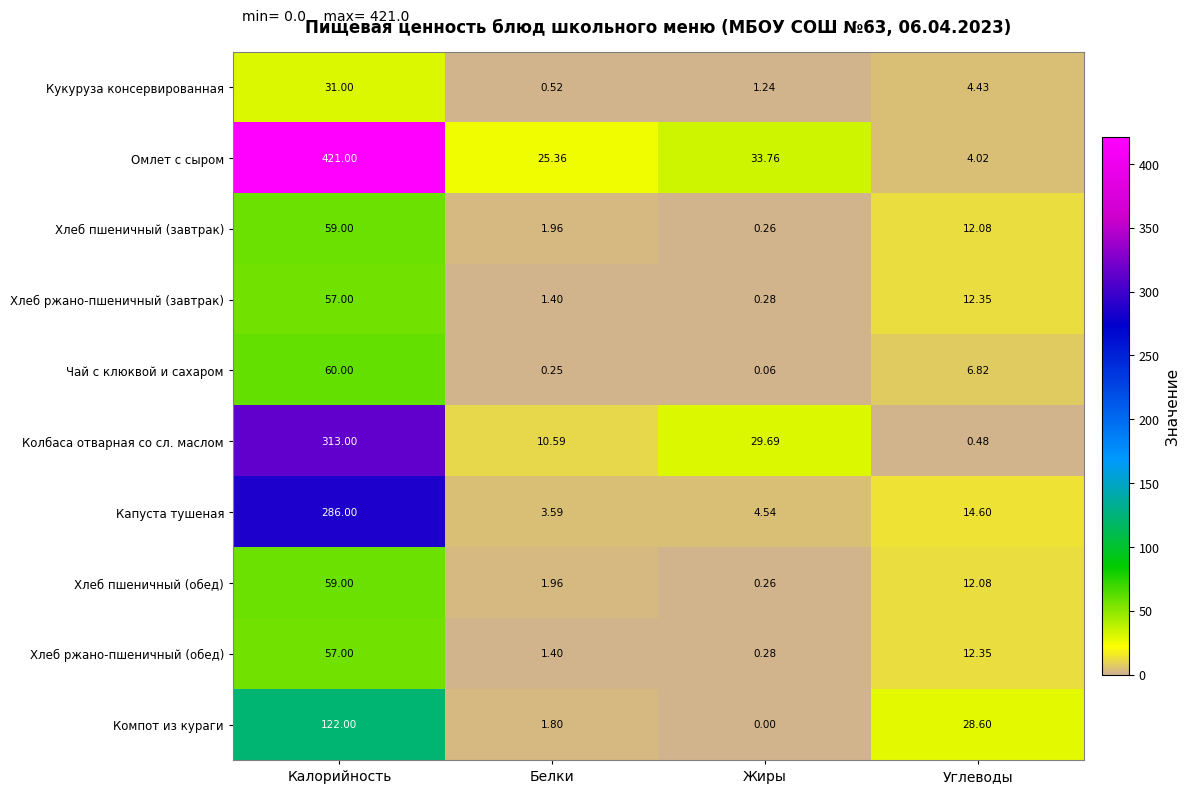

Count the number of data series in this chart.

10